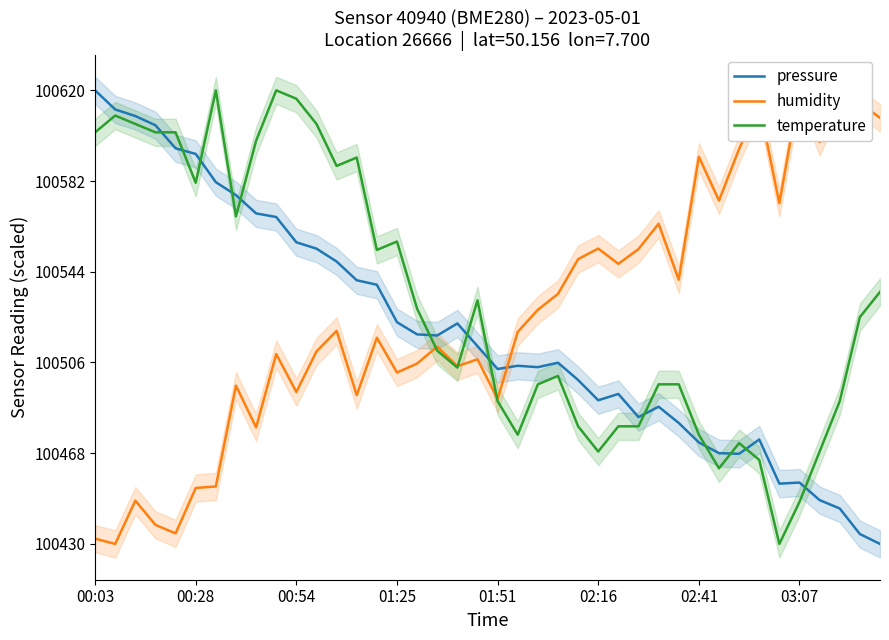

How many values in the humidity series are below 100518?

20